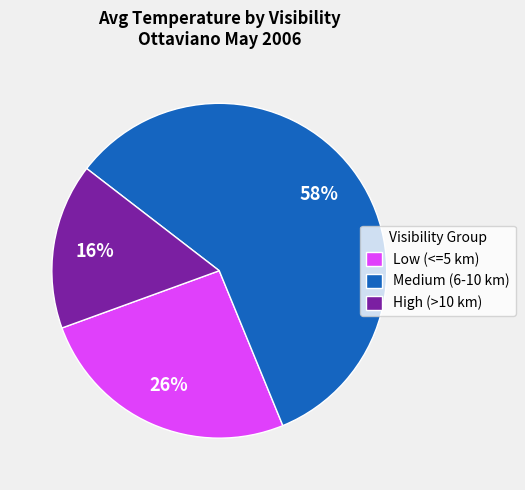

To the nearest percent, what is the average slice percentage?

33%